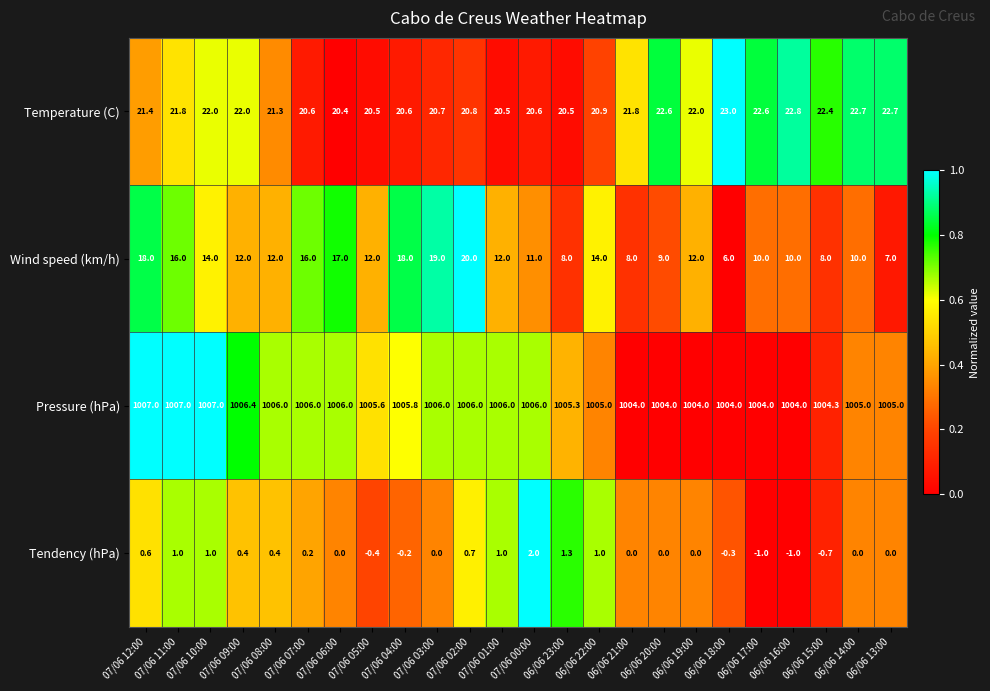

What is the difference between the highest and lowest values at 07/06 09:00?

1006.0